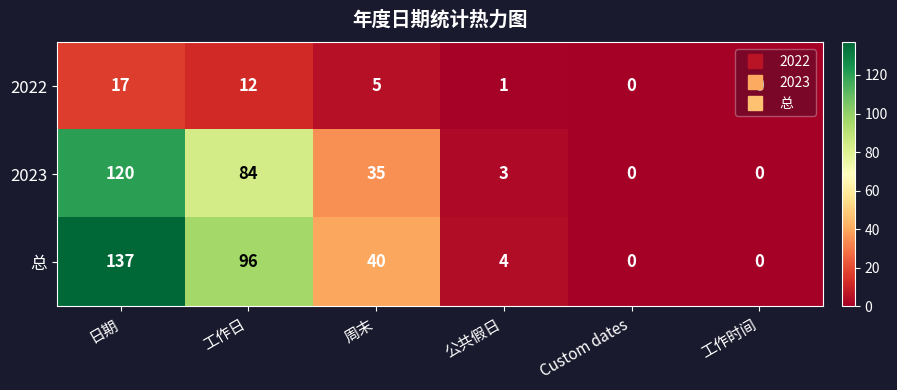

True or false: 总 has a value of 198 at 日期.

False